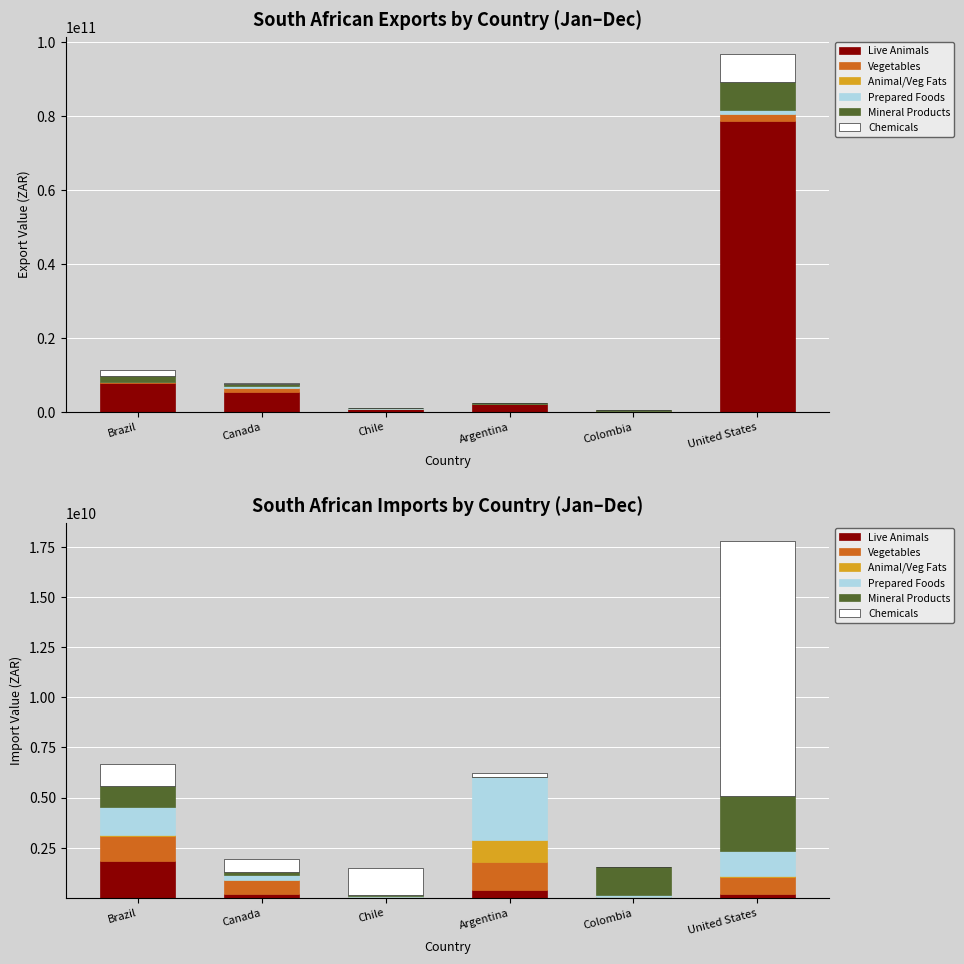

How many bars are there in each group?

6